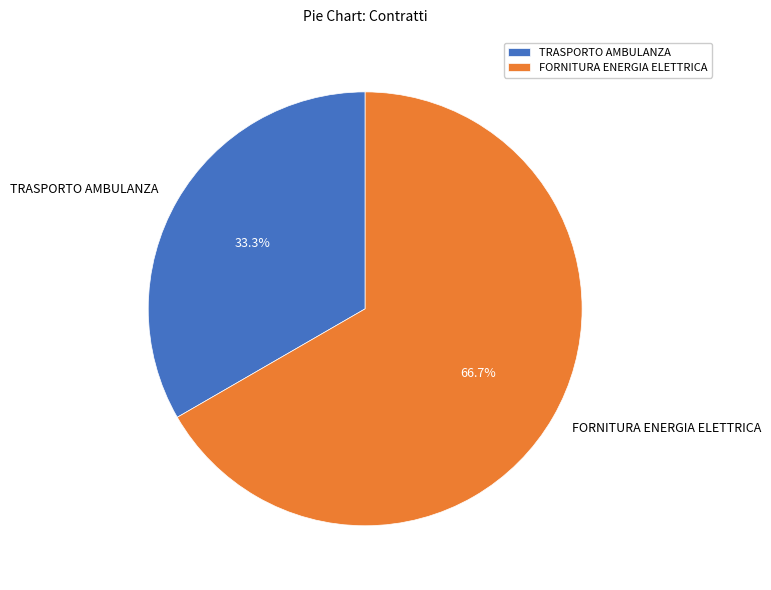

How many slices are in this pie chart?

2